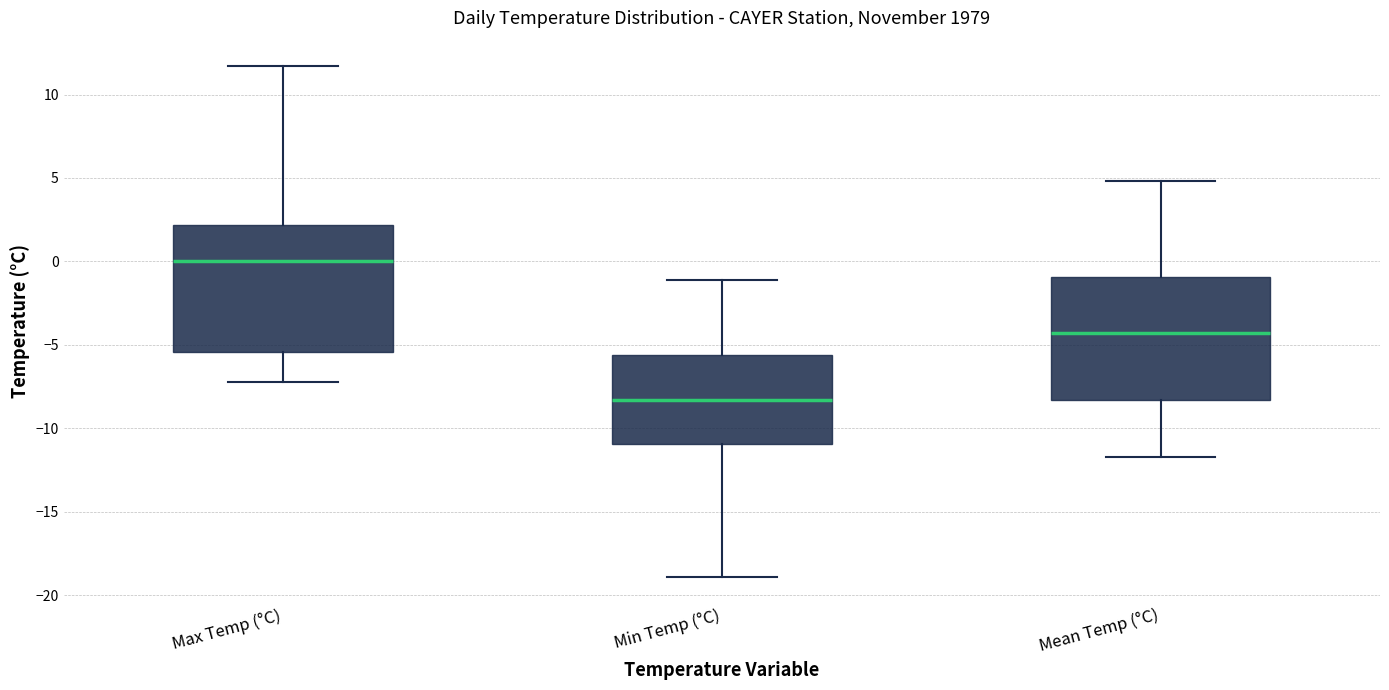

Where does the upper whisker of the box for Min Temp (°C) end on the y-axis? The values are not printed on the chart, so give them approximately, as read against the axis.

-1.0